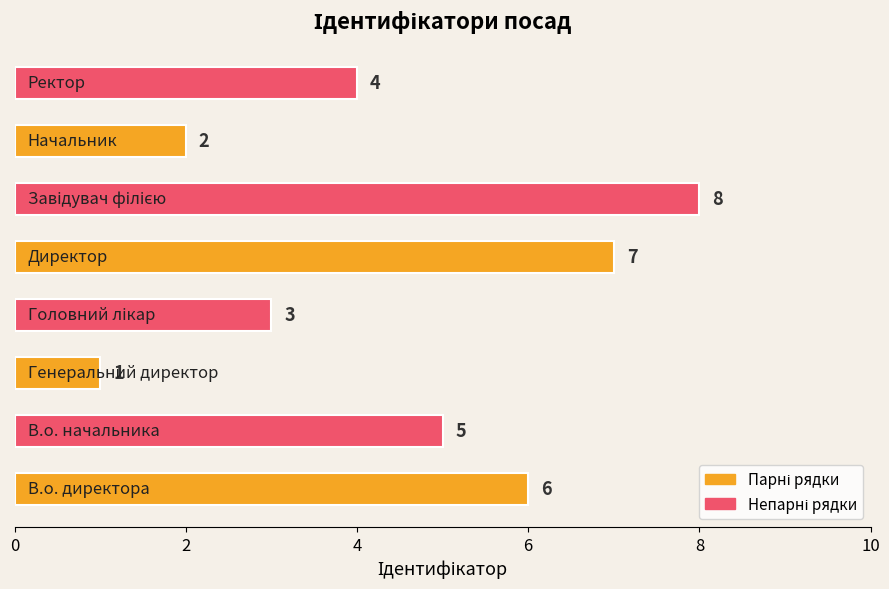

What is the sum of all values?

36